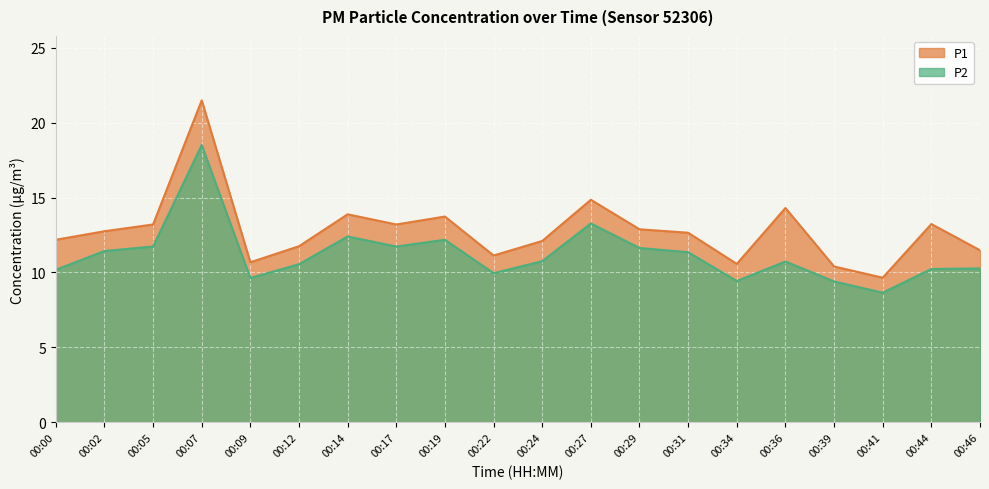

Reading right to left, list all the values displayed in this chart.

P1: 00:46=11.5	00:44=13.2	00:41=9.7	00:39=10.4	00:36=14.3	00:34=10.6	00:31=12.7	00:29=12.9	00:27=14.8	00:24=12.1	00:22=11.1	00:19=13.7	00:17=13.2	00:14=13.9	00:12=11.8	00:09=10.7	00:07=21.5	00:05=13.2	00:02=12.8	00:00=12.2
P2: 00:46=10.3	00:44=10.2	00:41=8.7	00:39=9.4	00:36=10.7	00:34=9.4	00:31=11.3	00:29=11.6	00:27=13.3	00:24=10.8	00:22=9.9	00:19=12.2	00:17=11.7	00:14=12.4	00:12=10.6	00:09=9.6	00:07=18.5	00:05=11.7	00:02=11.4	00:00=10.2